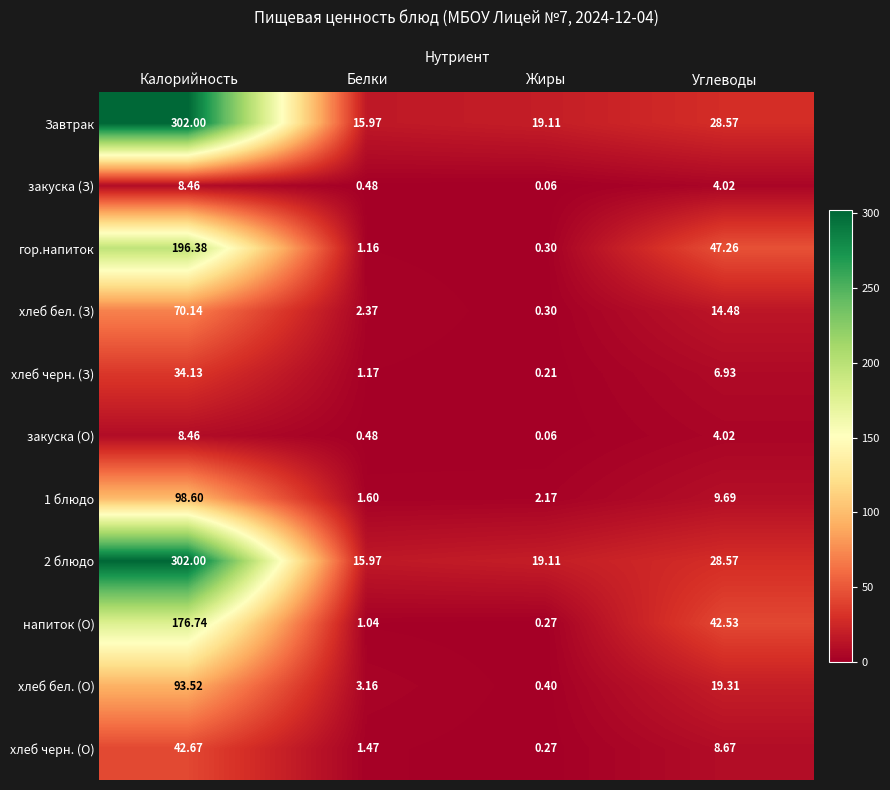

Which series changed the most between Белки and Углеводы?

гор.напиток